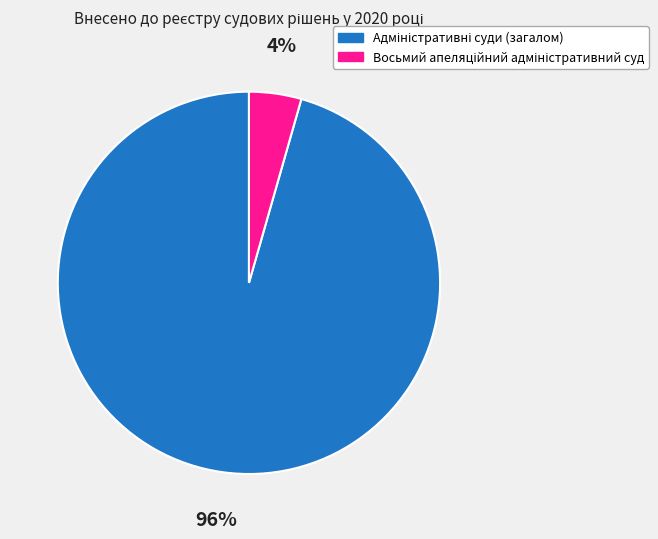

Is there any slice that represents more than half of the pie?

Yes